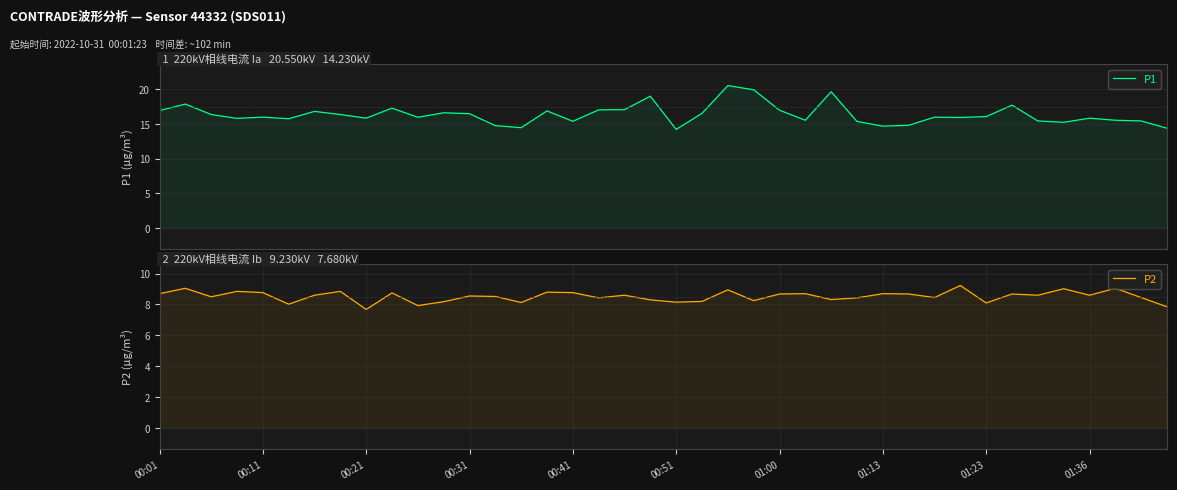

List the series in order of their peak value, highest first.

P1, P2